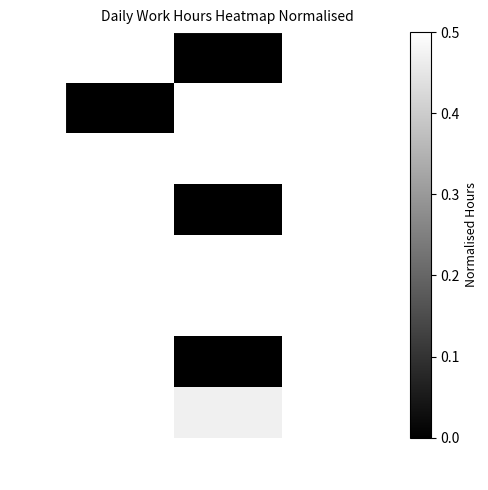

Count the number of data series in this chart.

8